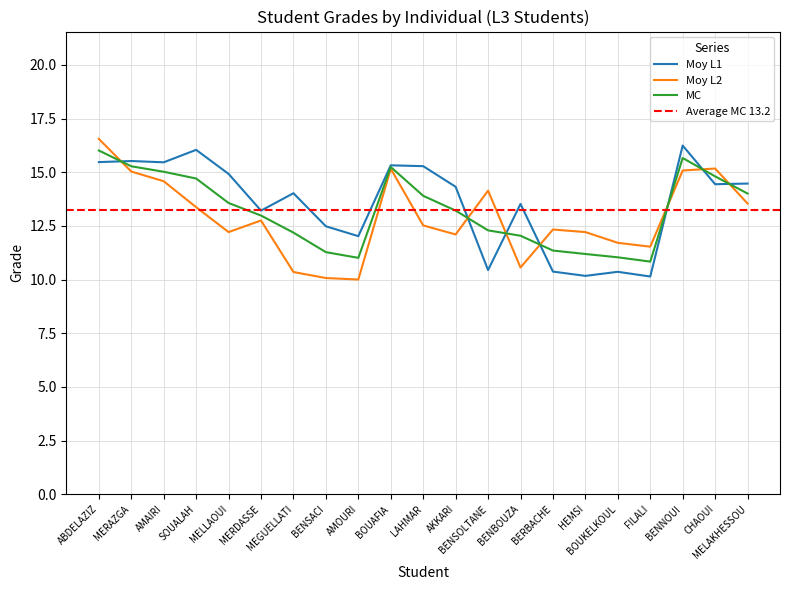

The value of Moy L1 at BOUAFIA is 15.3. True or false?

True